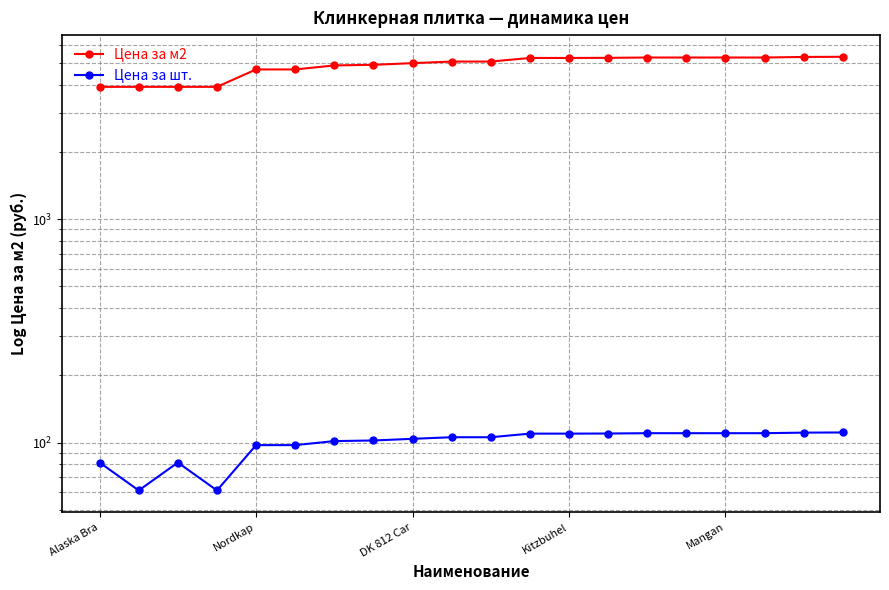

True or false: Цена за шт. and Цена за м2 cross at least once.

False